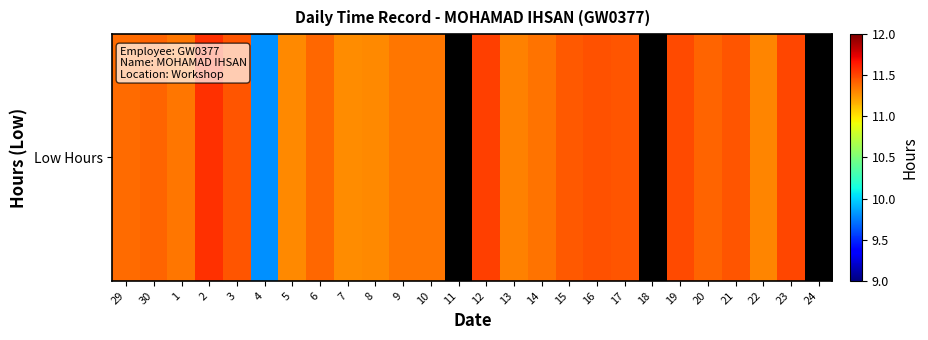

Which label corresponds to the smallest value in the chart?

11